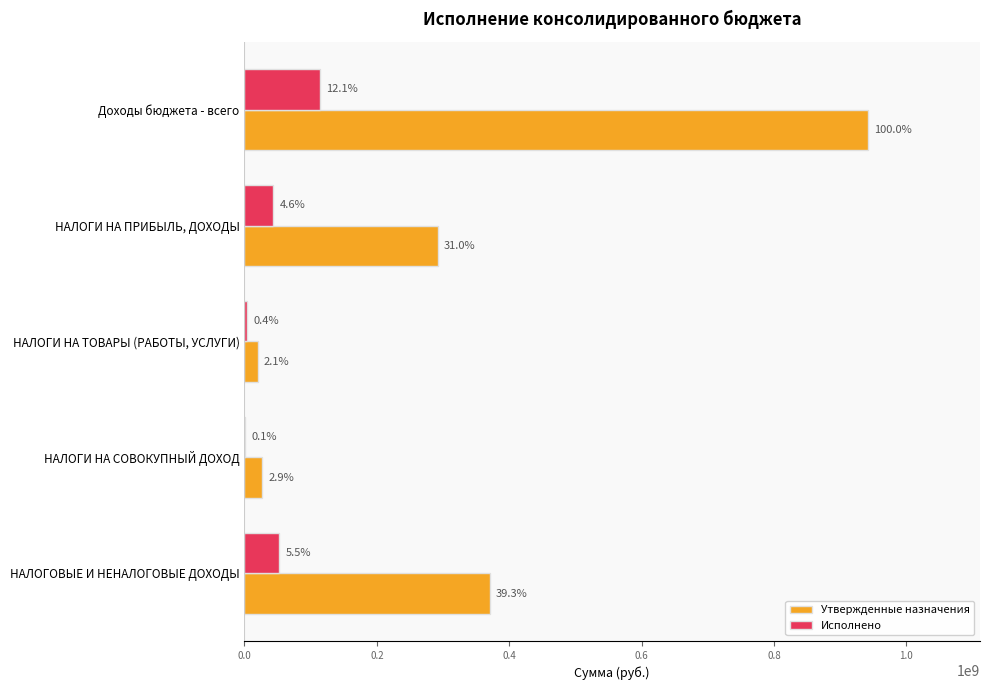

What are all the series names shown in the legend?

Утвержденные назначения, Исполнено